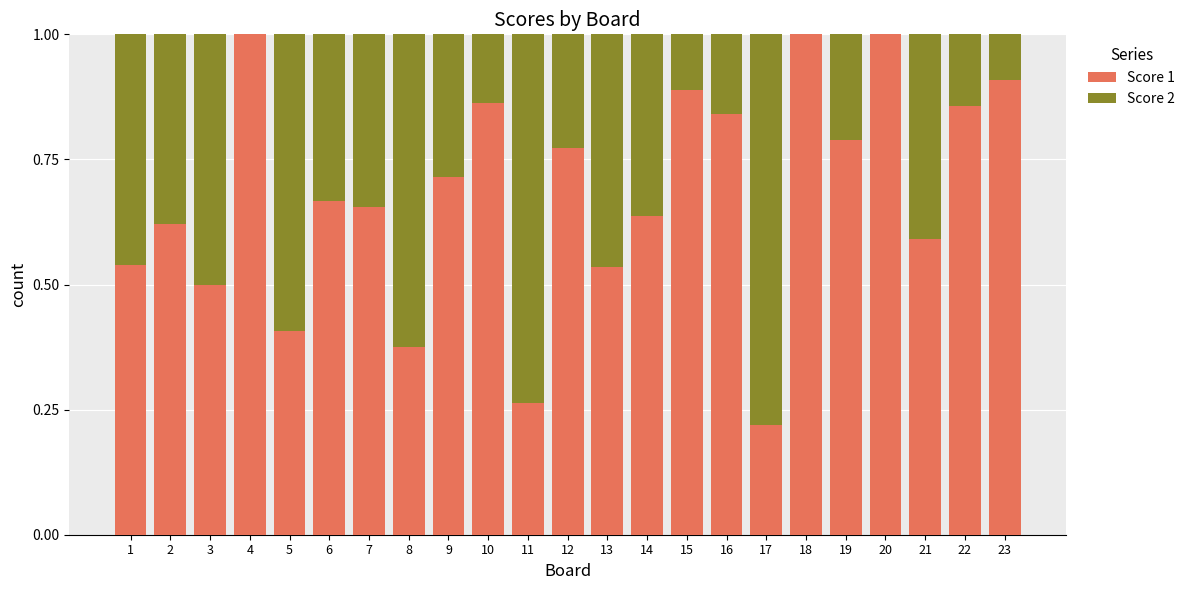

True or false: Score 1 has a value of 0.9 at 23.

True